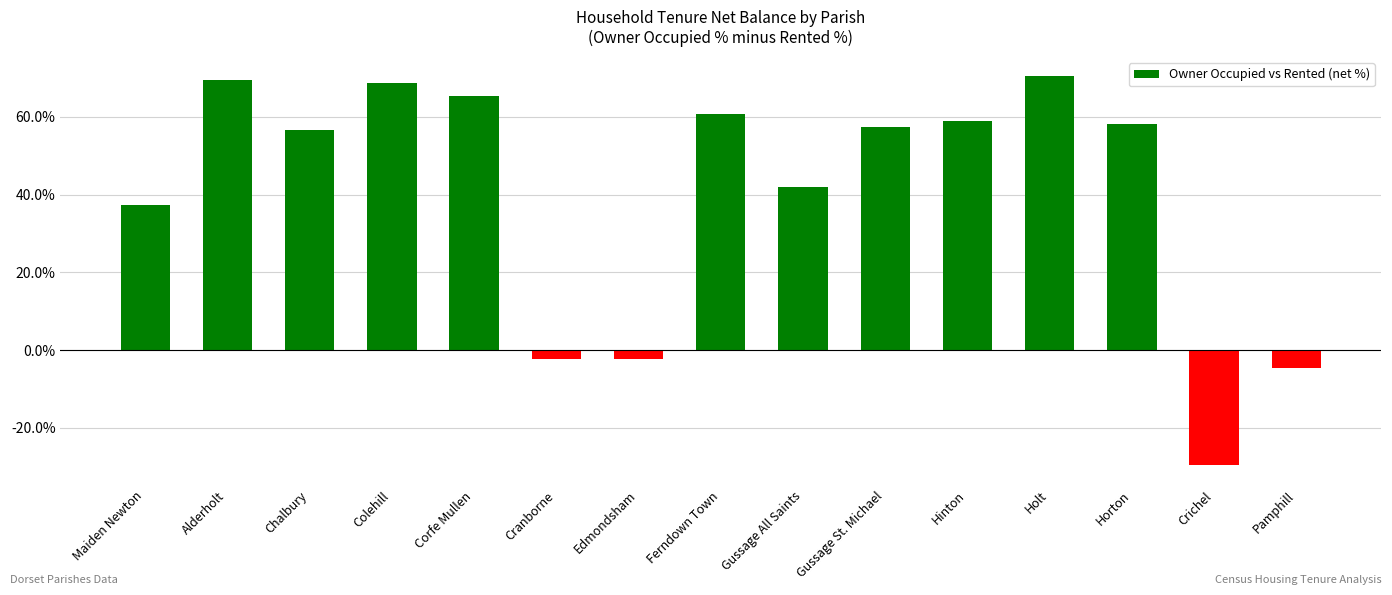

What is the sum of all values?

606.6